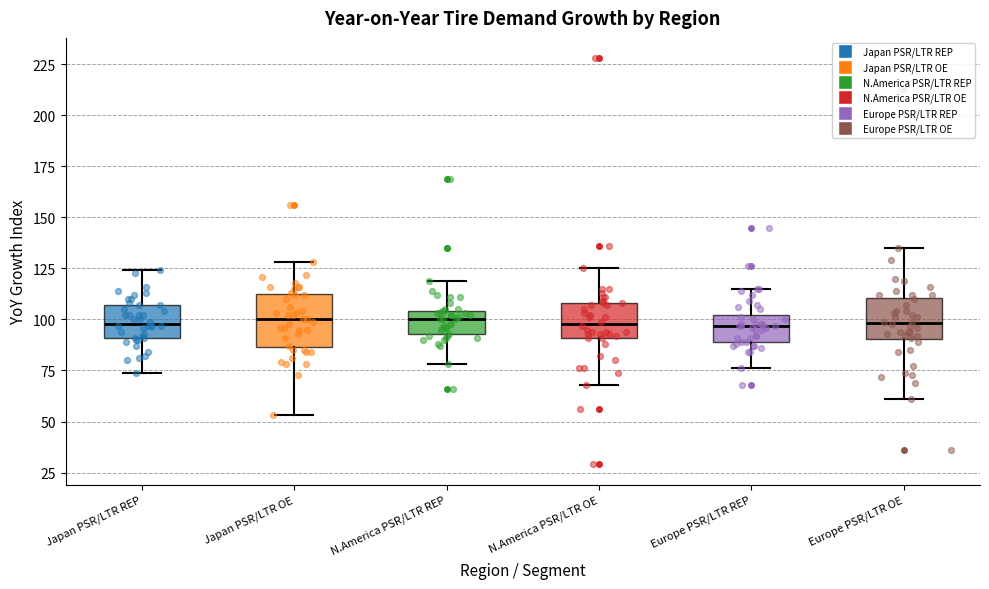

Reading left to right, read every box against the y-axis: the position of its median line, the range the box covers, and the ends of its whiskers. The values are not printed on the chart, so give them approximately, as read against the axis.

Japan PSR/LTR REP: median 100, box 90 to 105, whiskers 75 to 125
Japan PSR/LTR OE: median 100, box 85 to 110, whiskers 55 to 130
N.America PSR/LTR REP: median 100, box 95 to 105, whiskers 80 to 120
N.America PSR/LTR OE: median 100, box 90 to 110, whiskers 70 to 125
Europe PSR/LTR REP: median 95, box 90 to 100, whiskers 75 to 115
Europe PSR/LTR OE: median 100, box 90 to 110, whiskers 60 to 135